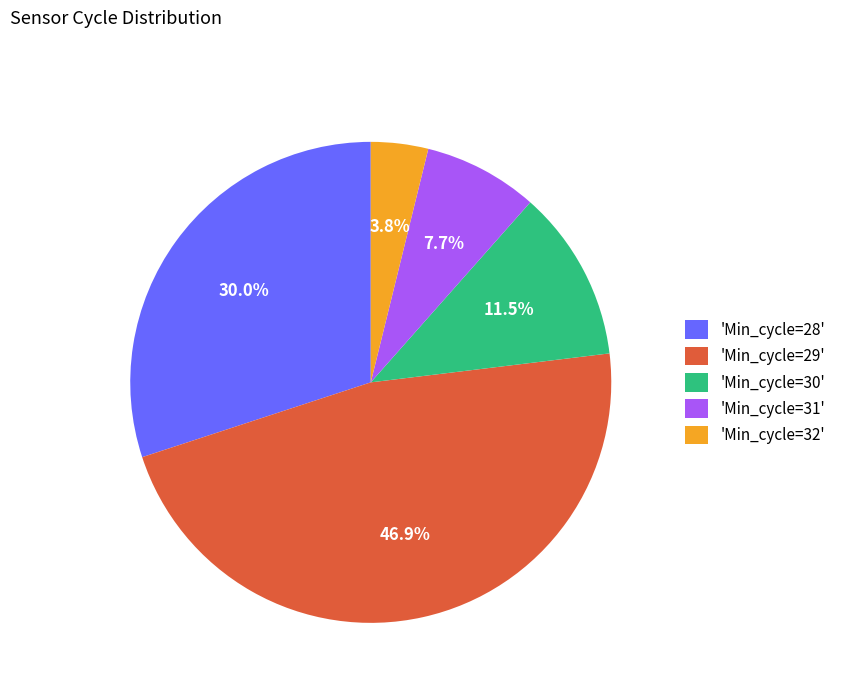

Rank the categories by value from highest to lowest.

'Min_cycle=29', 'Min_cycle=28', 'Min_cycle=30', 'Min_cycle=31', 'Min_cycle=32'